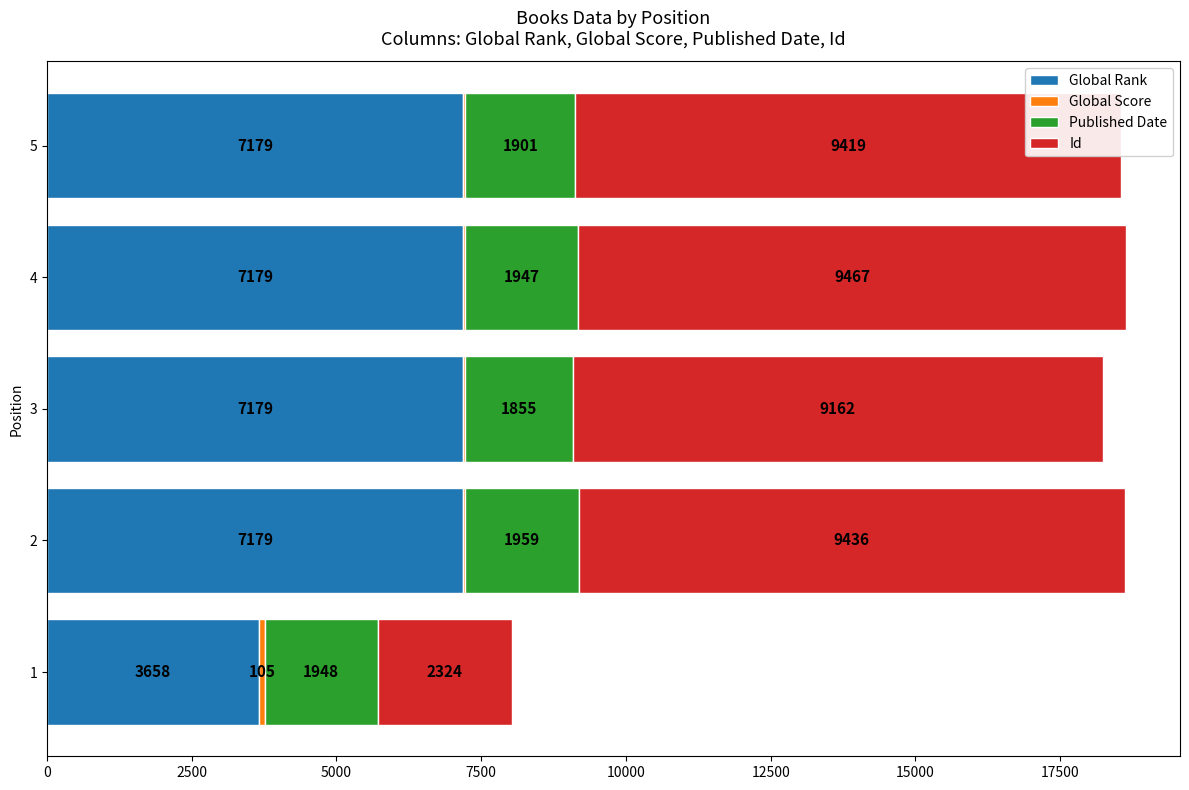

The Global Rank series shows 10635 at 2. True or false?

False